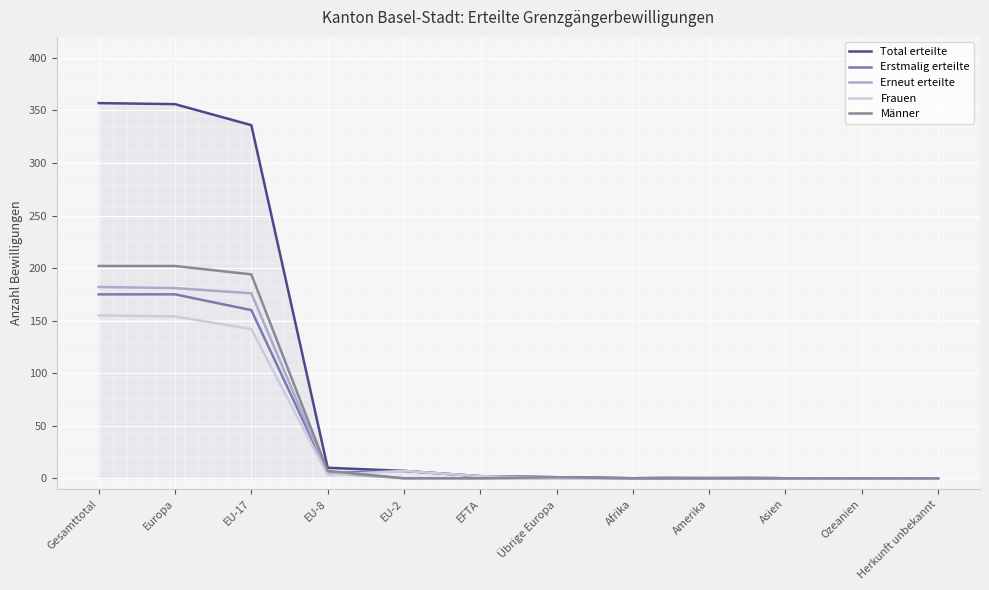

True or false: Erstmalig erteilte and Total erteilte intersect in this chart.

False